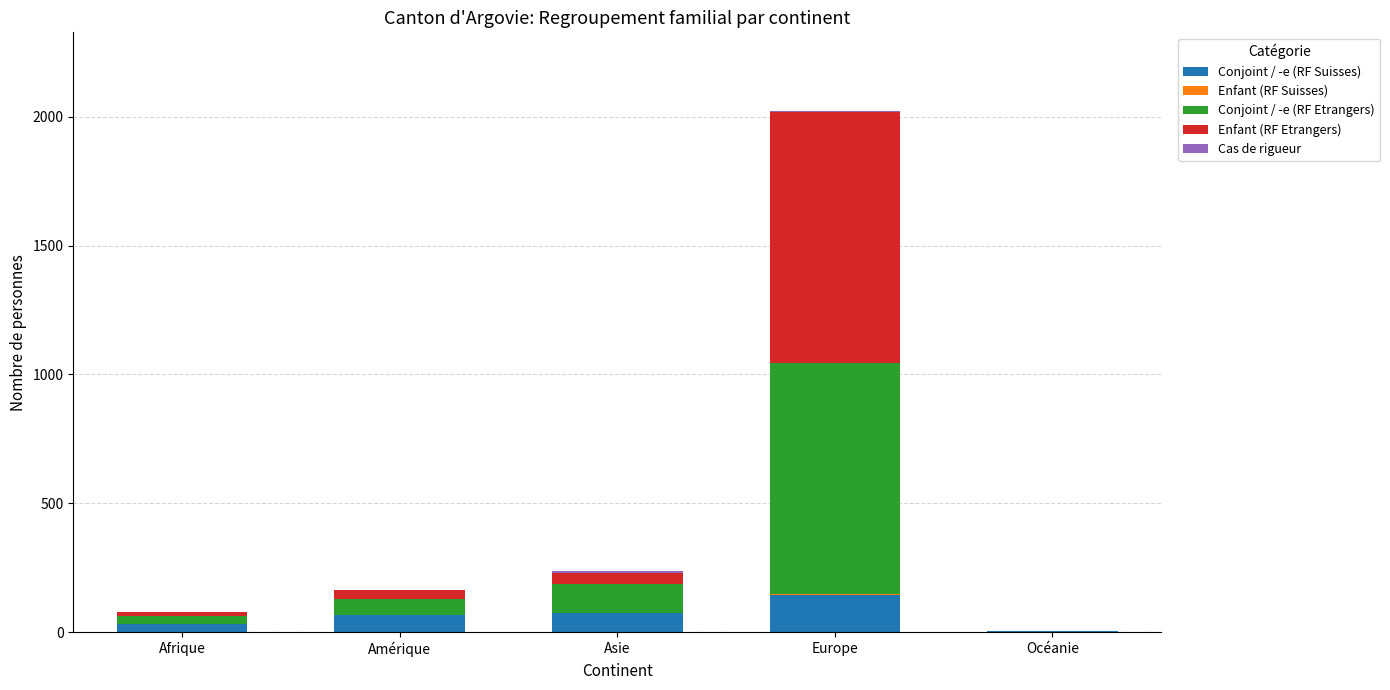

What is the maximum value for Conjoint / -e (RF Suisses)?

145